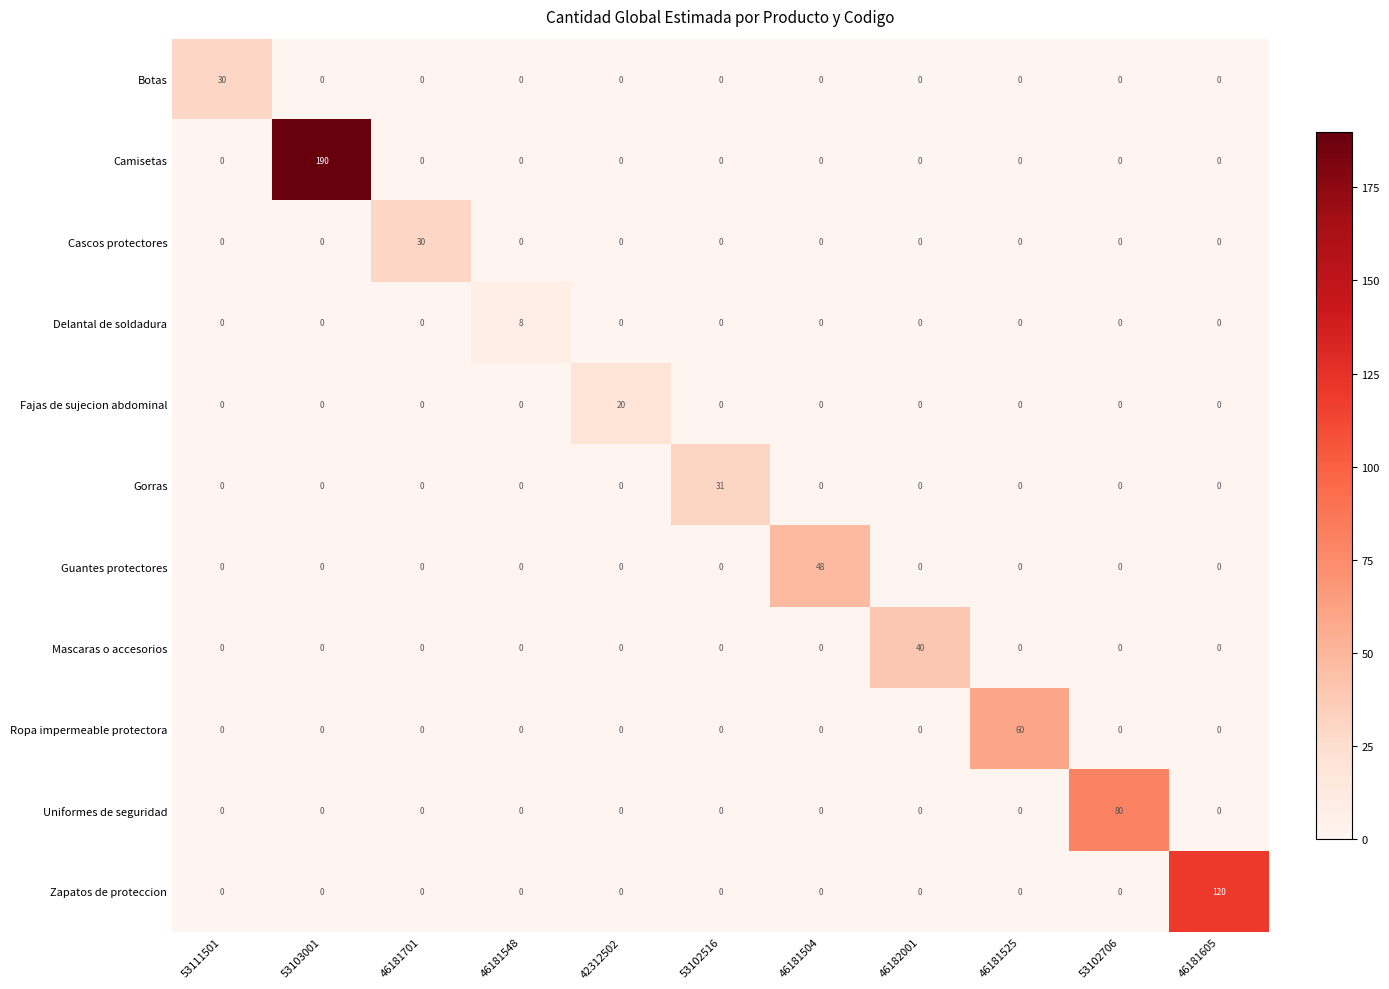

What is the sum of all Uniformes de seguridad values?

80